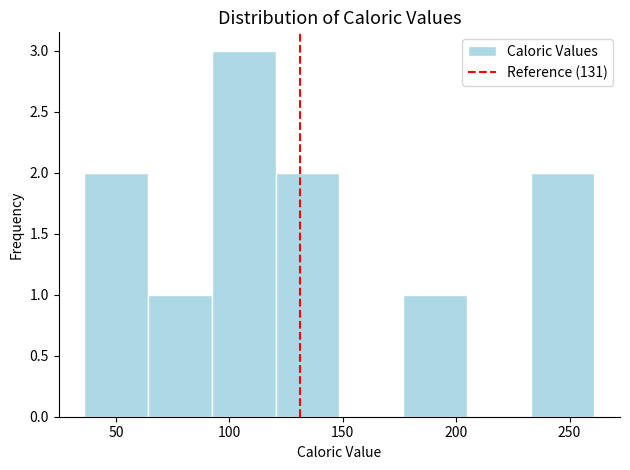

Reading left to right, transcribe this chart: for each bar, give the range it covers on the x-axis and its height. Neither the bar edges nor the heights are printed on the chart, so give them approximately, as read against the axes.

35 to 65: 2
65 to 90: 1
90 to 120: 3
120 to 150: 2
150 to 175: 0
175 to 205: 1
205 to 235: 0
235 to 260: 2